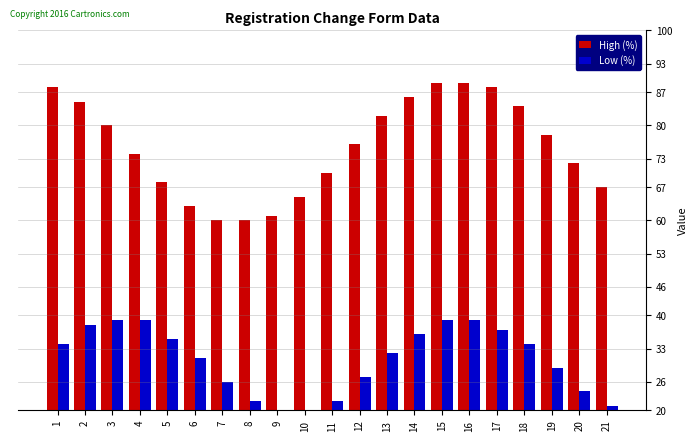

How many categories are shown in the chart?

21